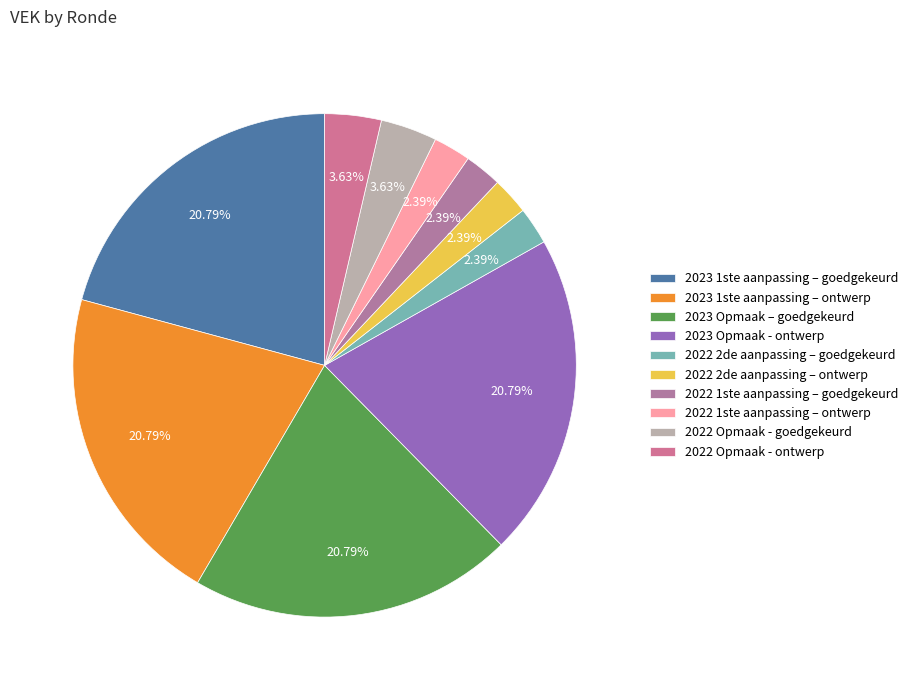

How many segments does this pie chart have?

10